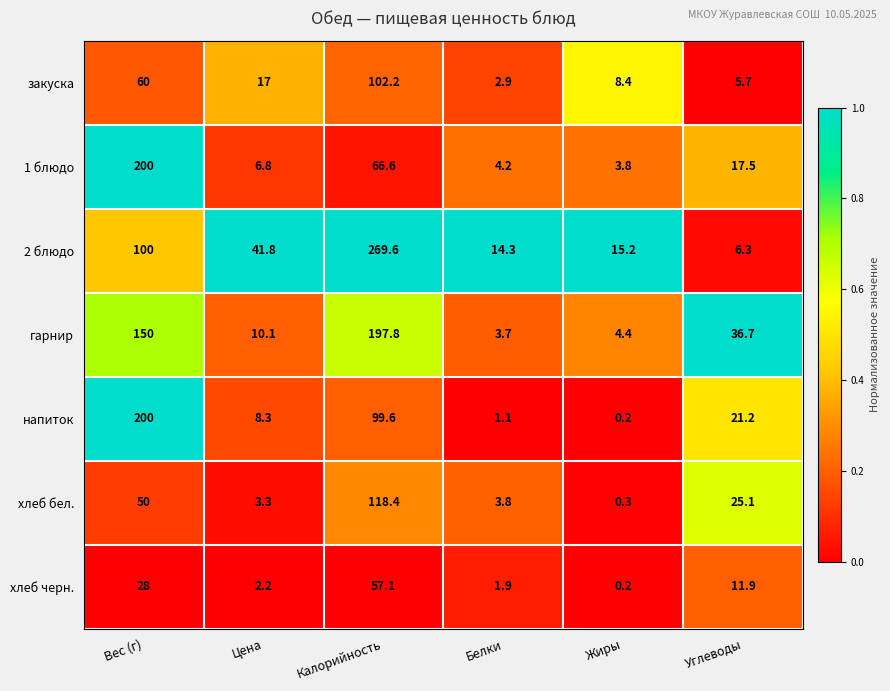

What is the difference between the maximum and minimum values in the закуска series?

99.3